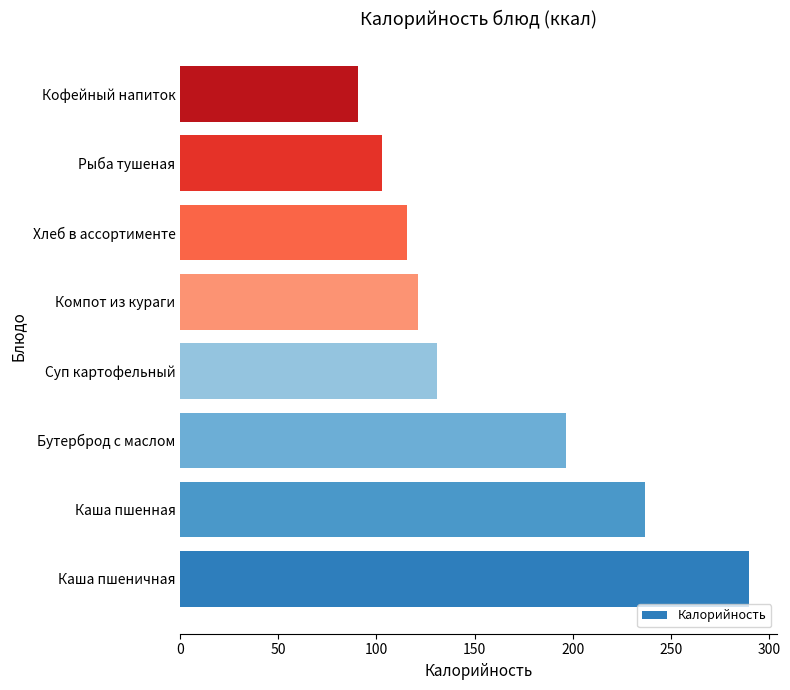

What is the maximum value shown in the chart?

289.9